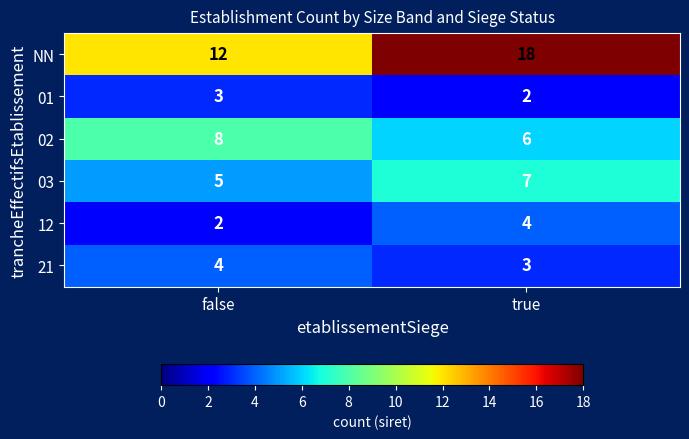

What is the sum of all 01 values?

5